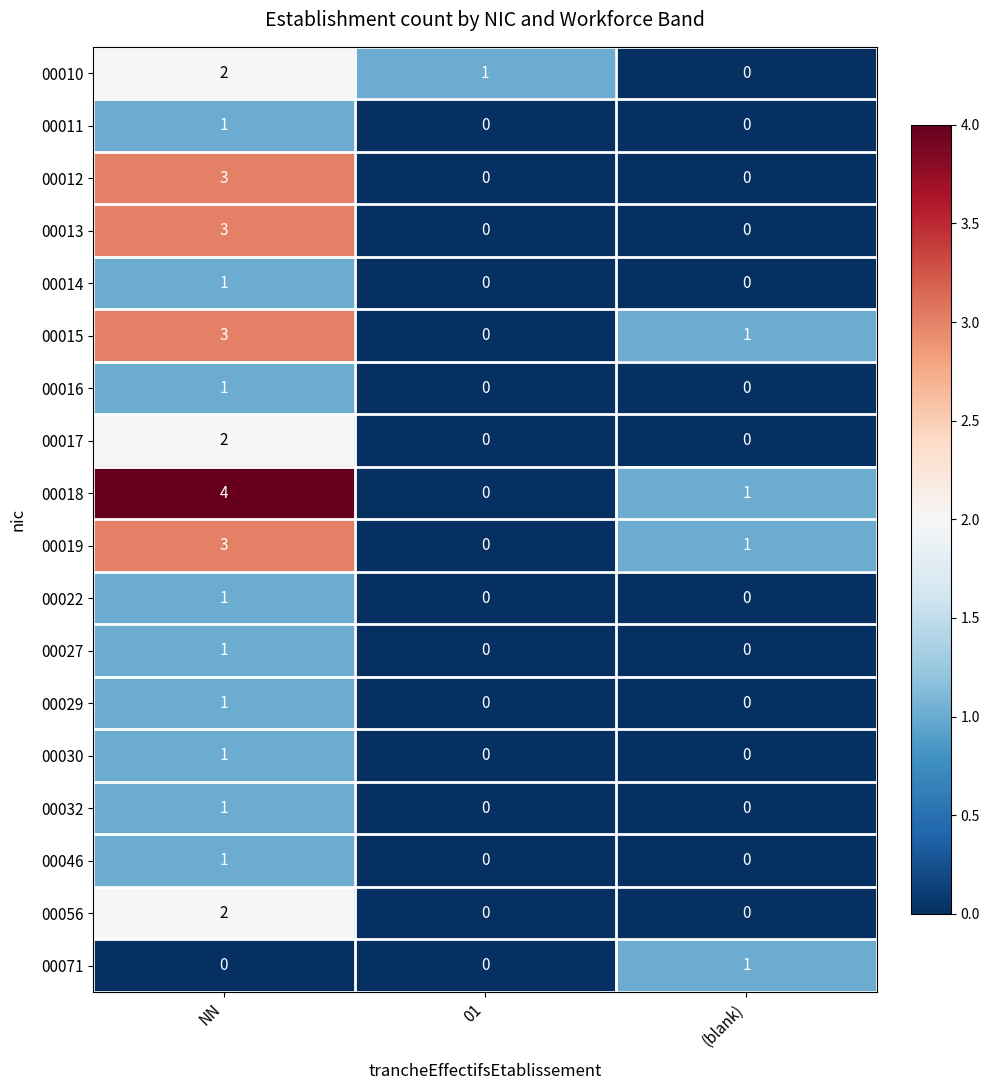

At which category is the sum across all series the highest?

NN